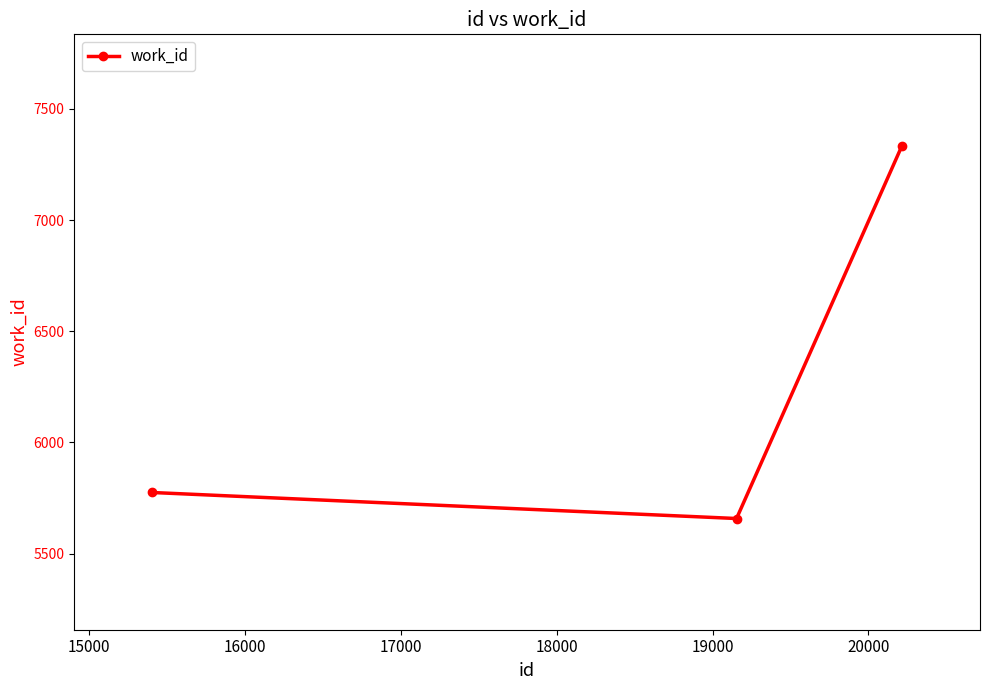

What is the difference between the maximum and minimum values?

1677